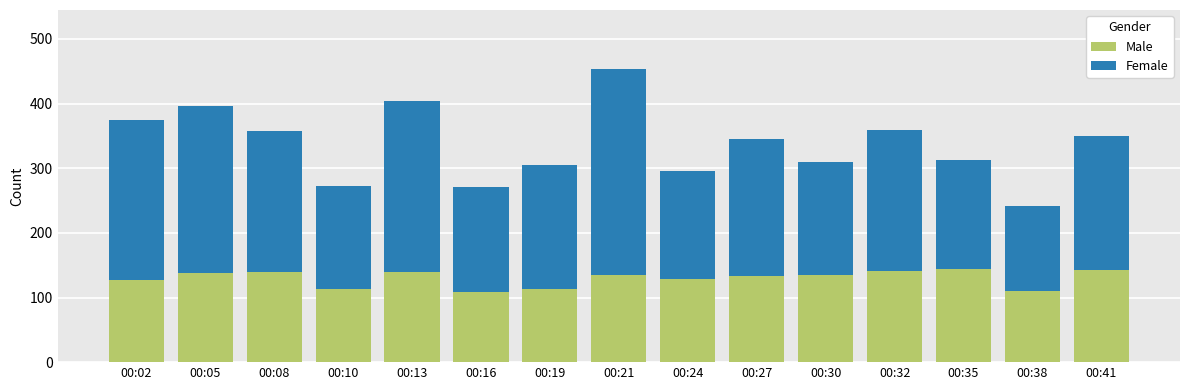

Where does the Male series first go above 135?

00:05